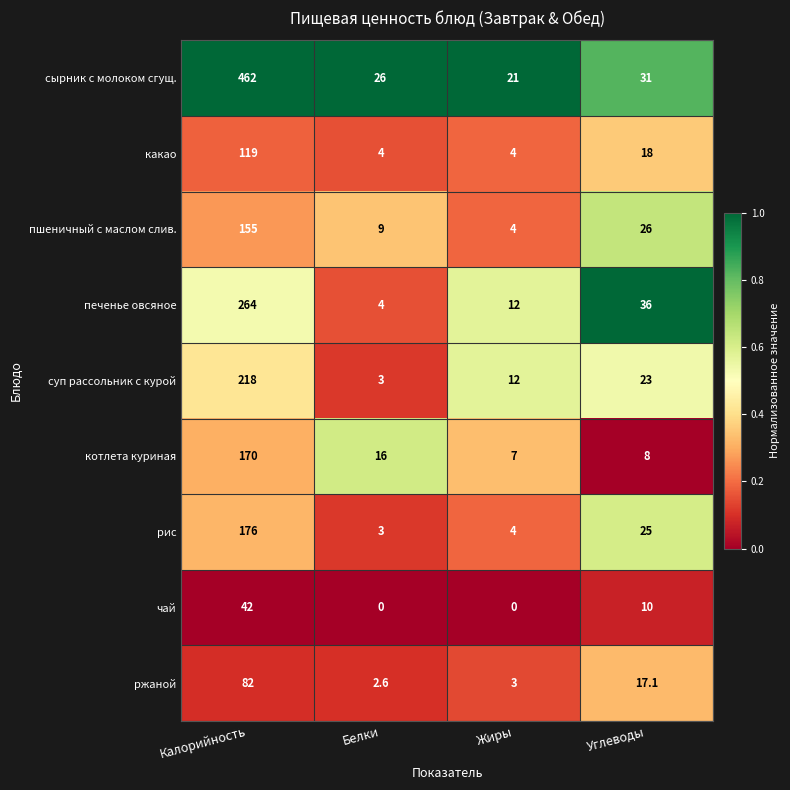

What is the difference between the highest and lowest values at Углеводы?

28.0